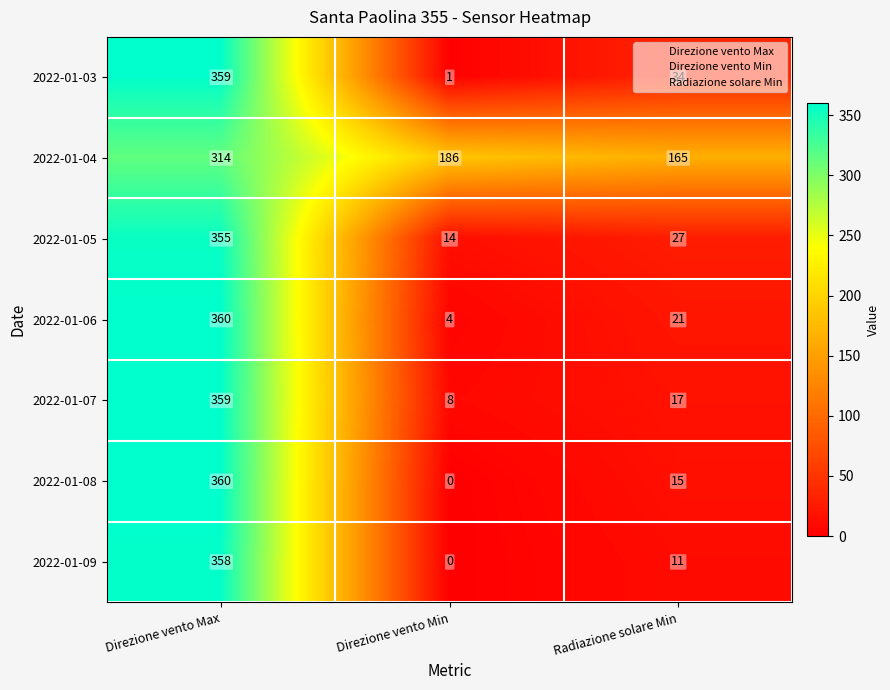

Which series has the largest total across all categories?

2022-01-04